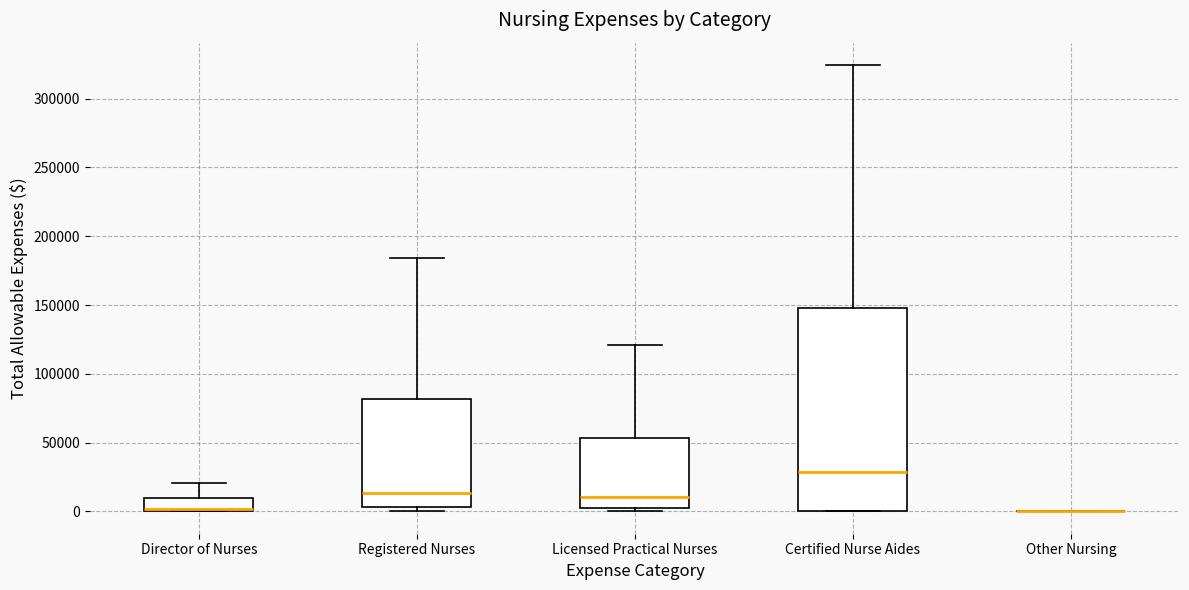

Which box is the tallest, from its lower edge to its upper edge?

Certified Nurse Aides